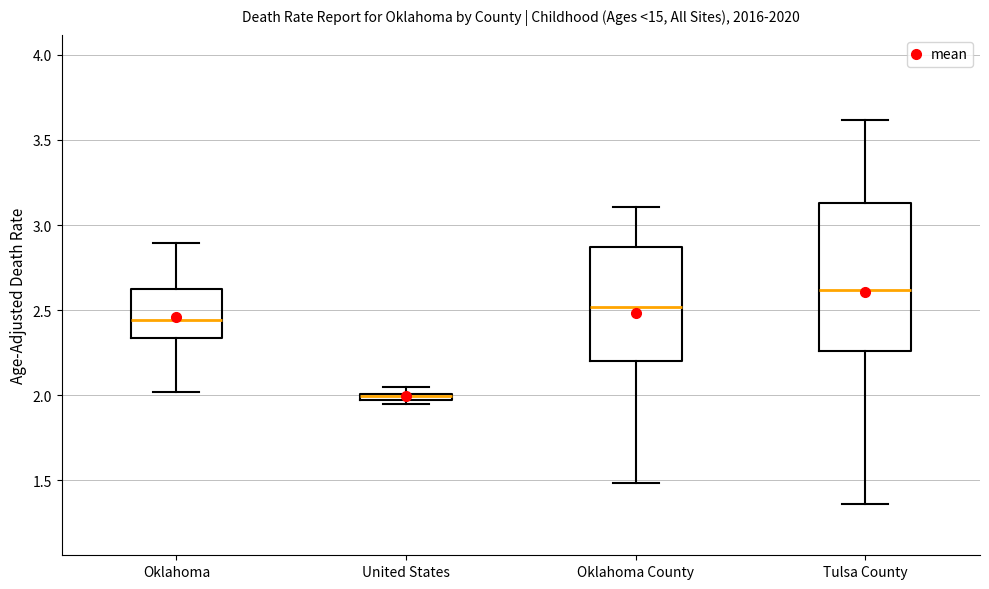

Which box is the tallest, from its lower edge to its upper edge?

Tulsa County